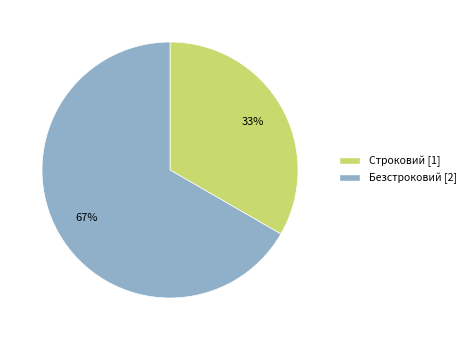

Approximately how many times larger is the value at Строковий compared to Безстроковий?

0.5